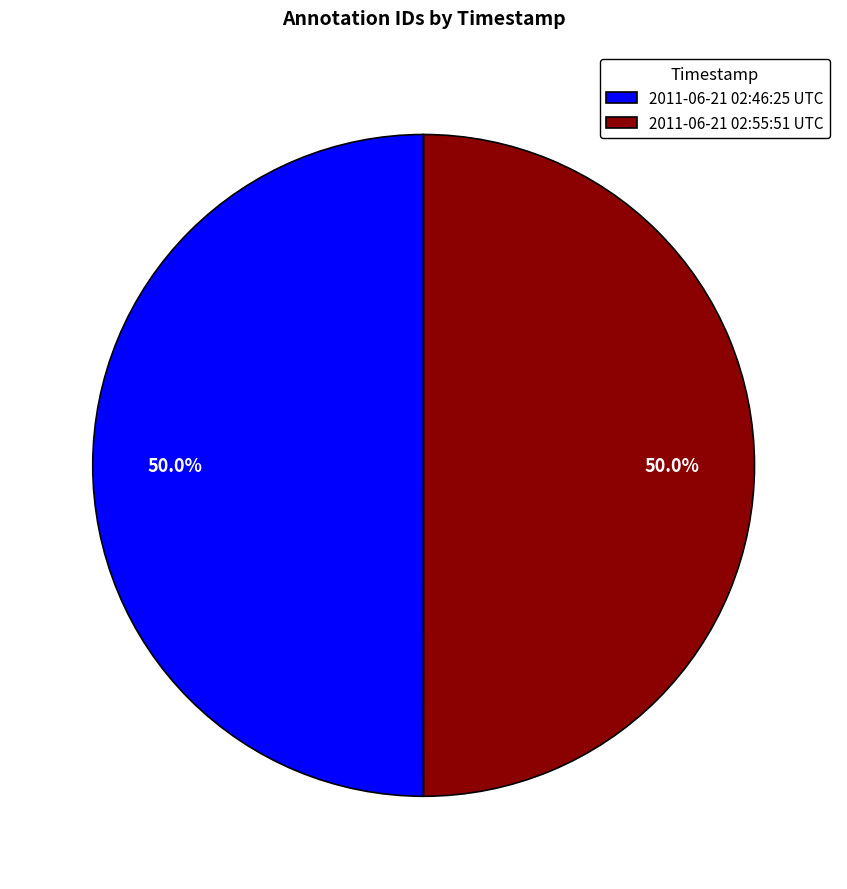

What is the ratio of the value at 2011-06-21 02:46:25 UTC to the value at 2011-06-21 02:55:51 UTC?

1.0